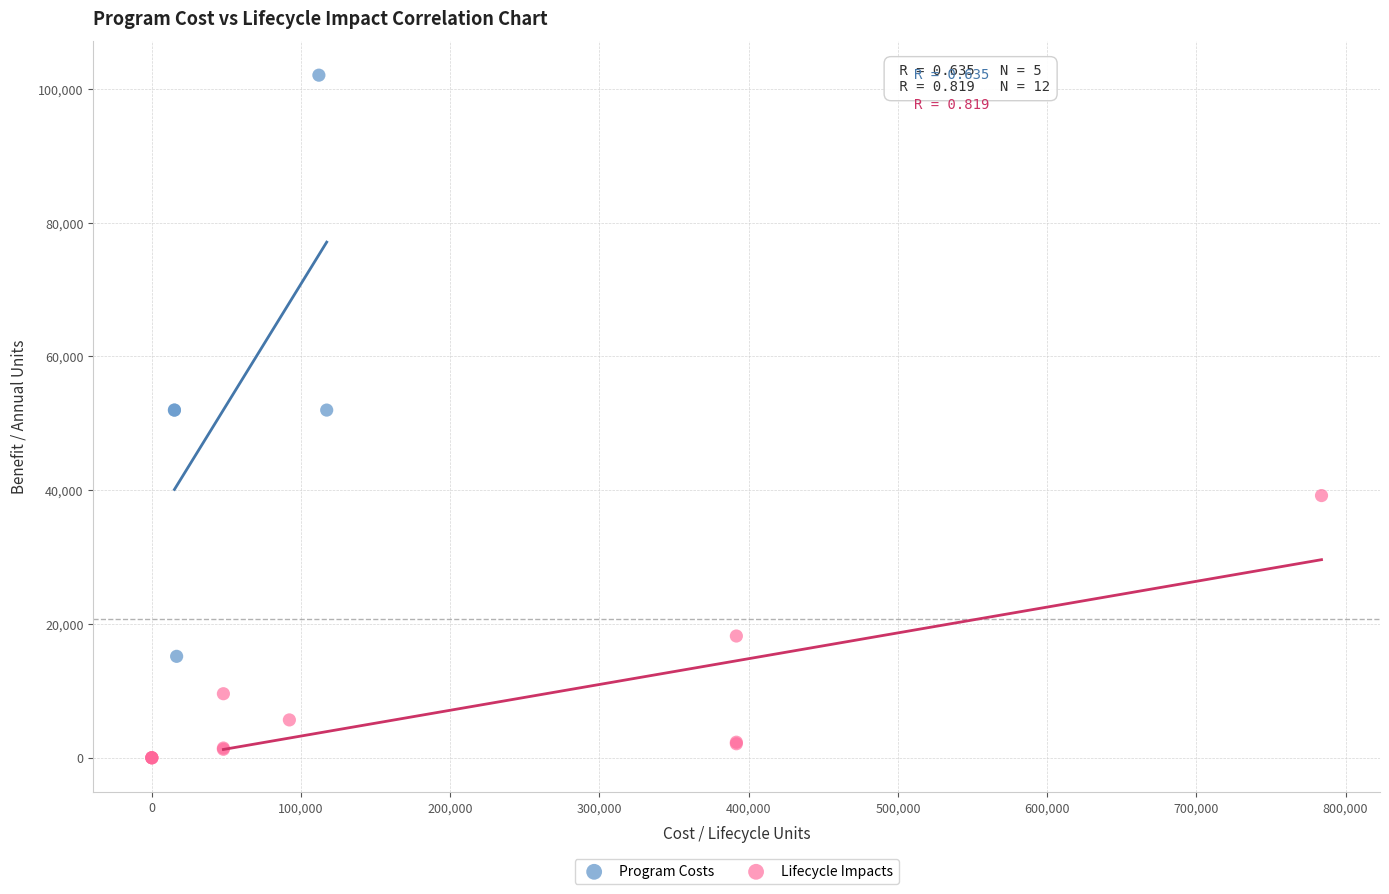

Which series contains the lowest Y value?

Lifecycle Impacts